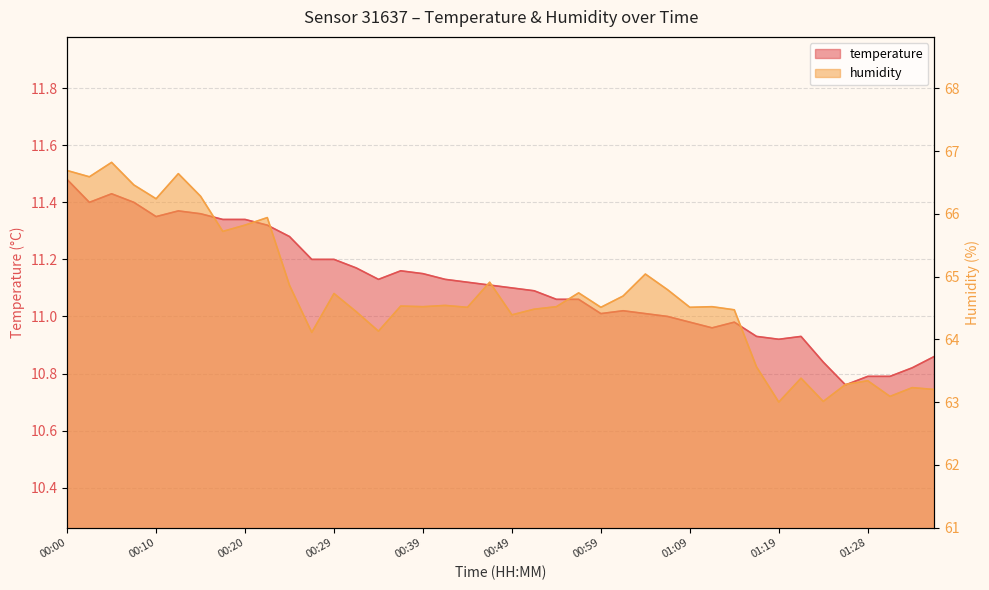

What is the difference between the highest and lowest values at 00:05?

55.4